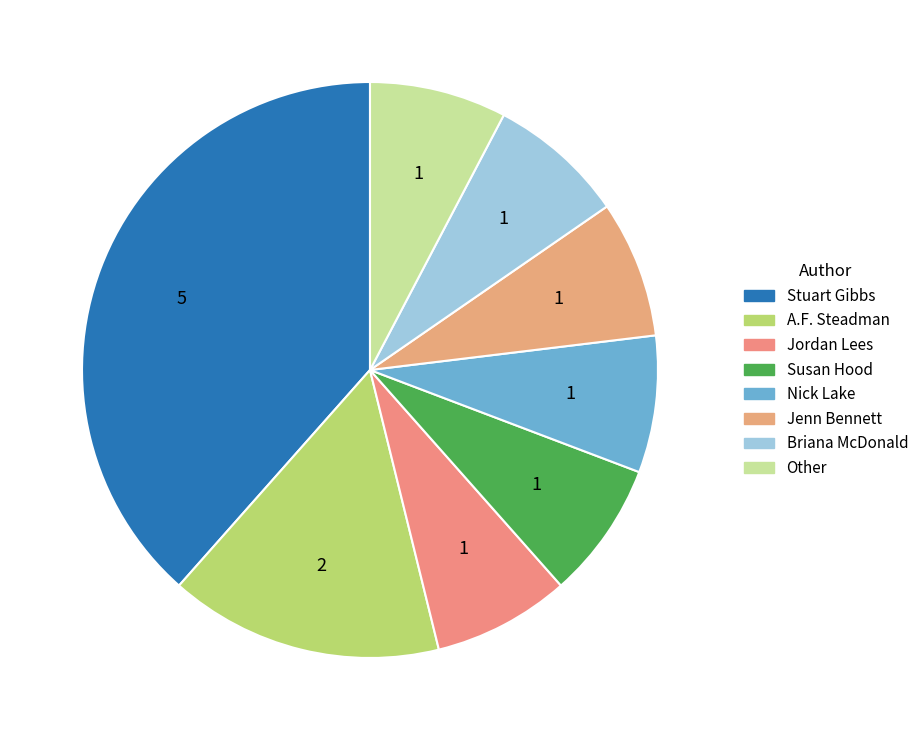

Rank the categories by value from lowest to highest.

Jordan Lees, Susan Hood, Nick Lake, Jenn Bennett, Briana McDonald, Other, A.F. Steadman, Stuart Gibbs